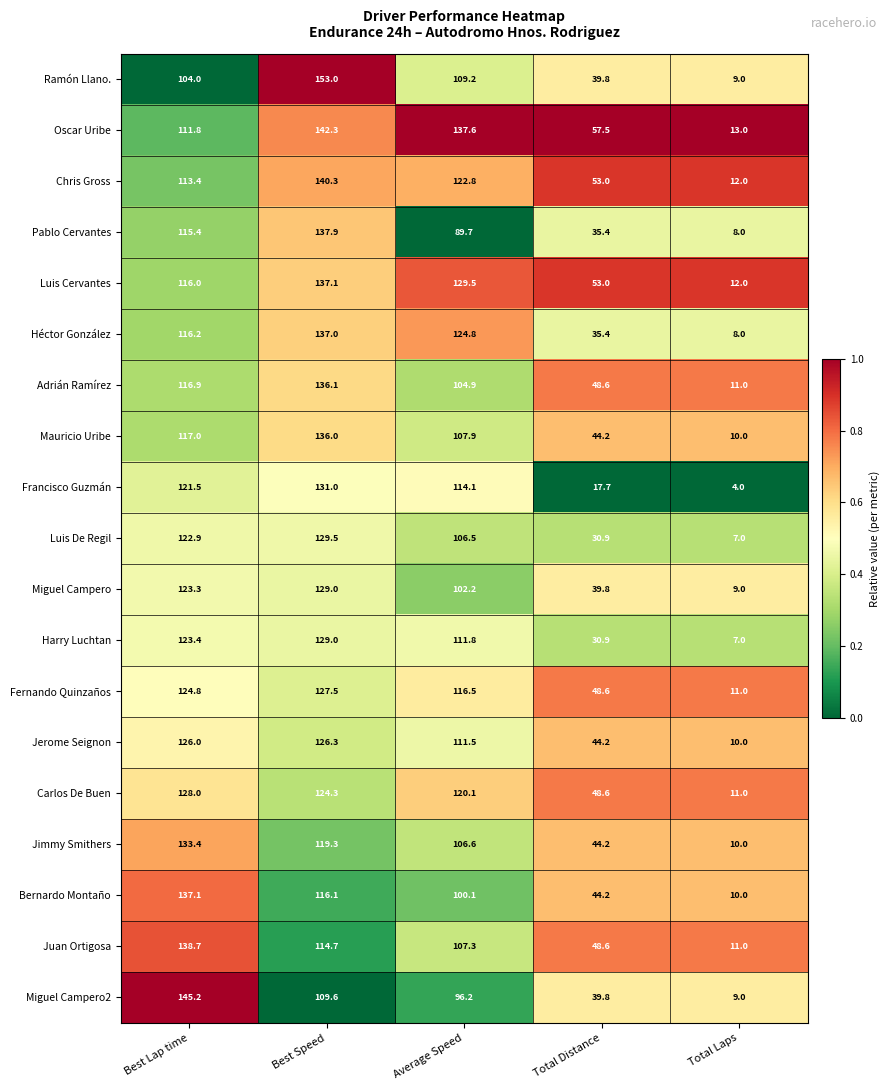

What is the average value of the Jerome Seignon series?

83.6